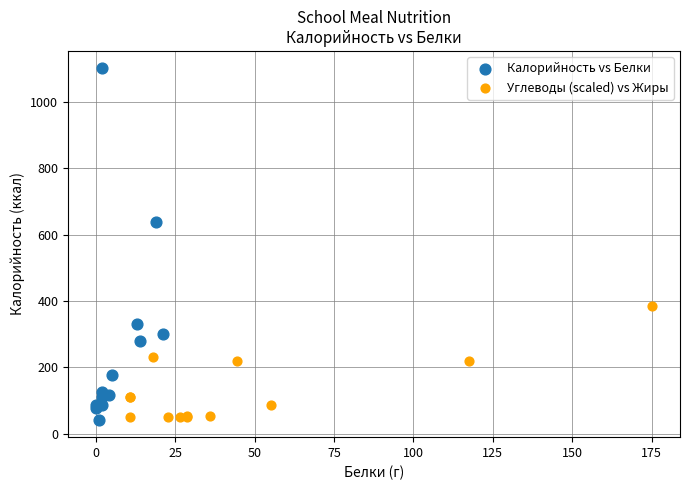

What are all the series names shown in the legend?

Калорийность vs Белки, Углеводы (scaled) vs Жиры